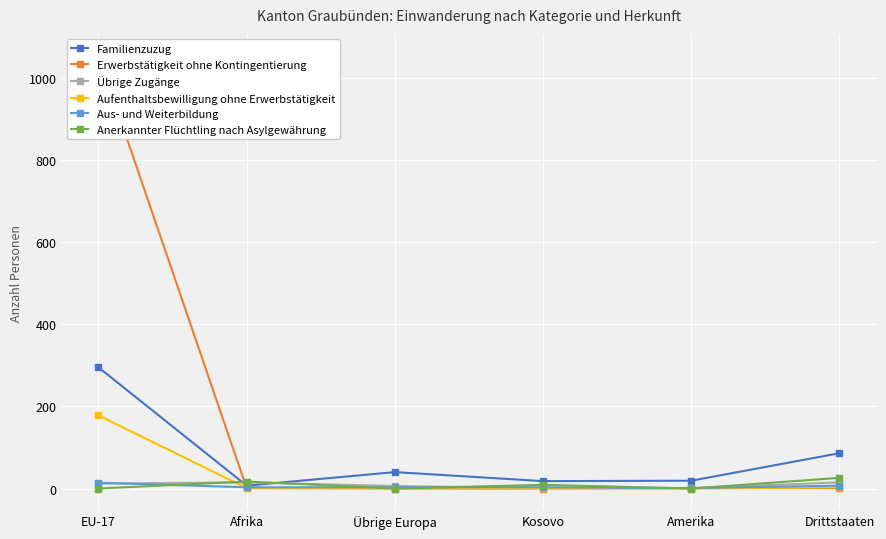

Which category has the lowest value in the Anerkannter Flüchtling nach Asylgewährung series?

EU-17